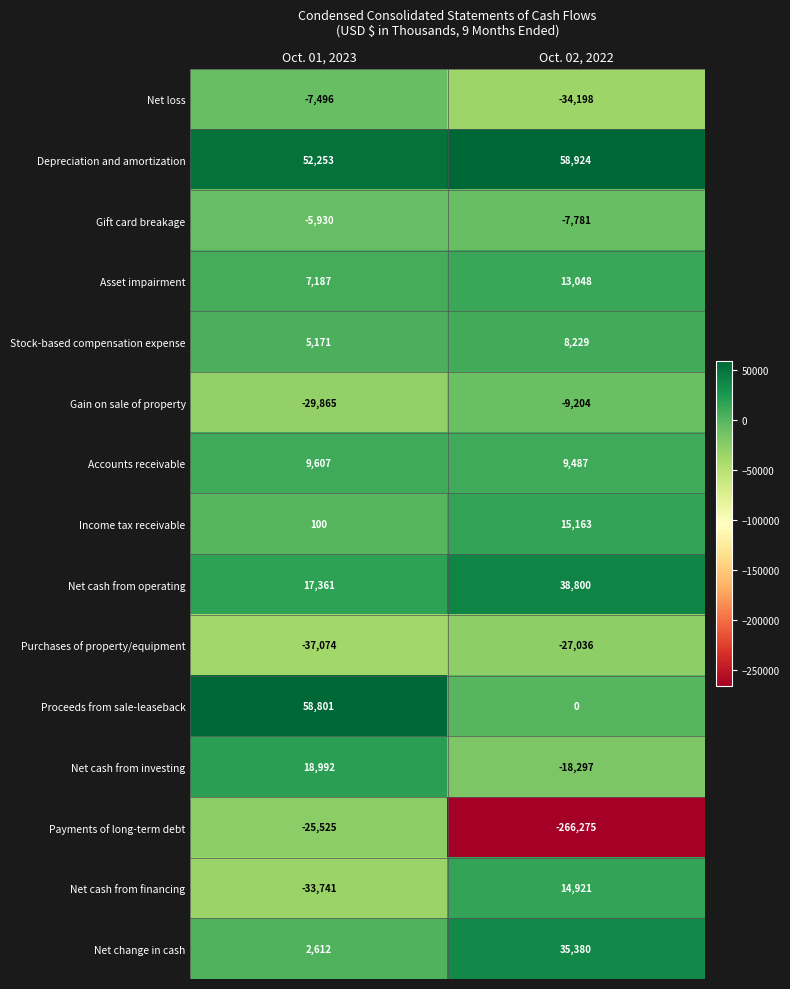

What value does the Stock-based compensation expense series have at Oct. 02, 2022?

8229